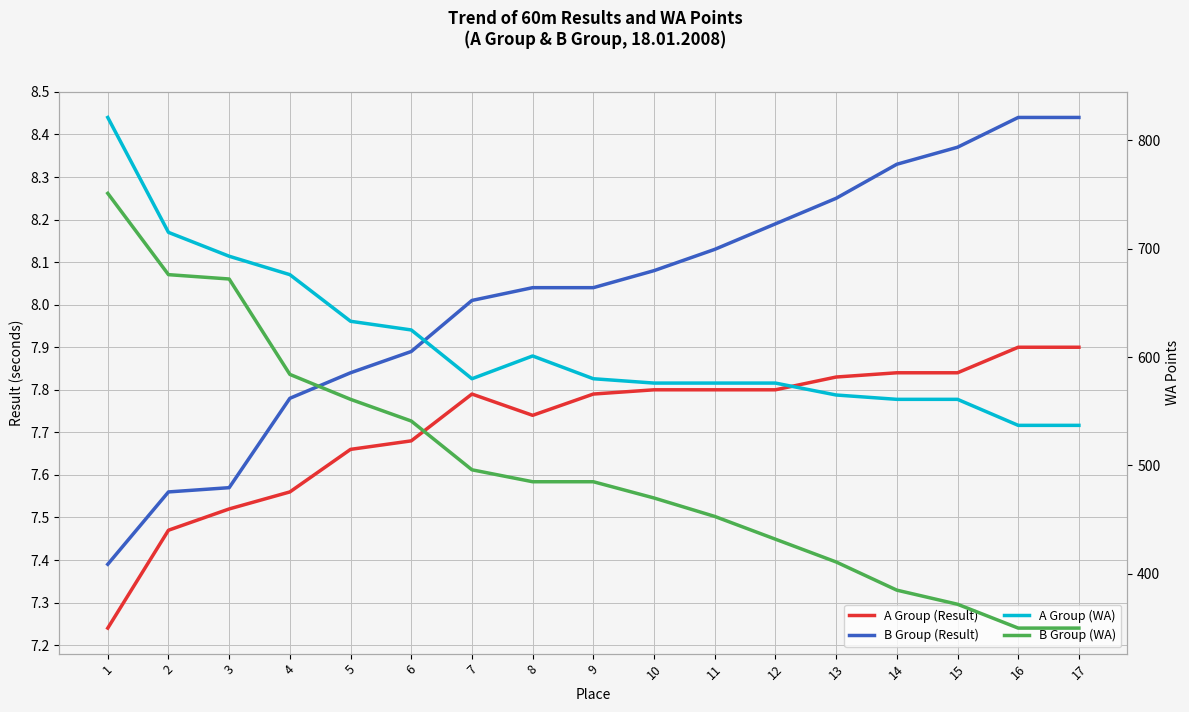

True or false: B Group (WA) and B Group (Result) intersect in this chart.

False